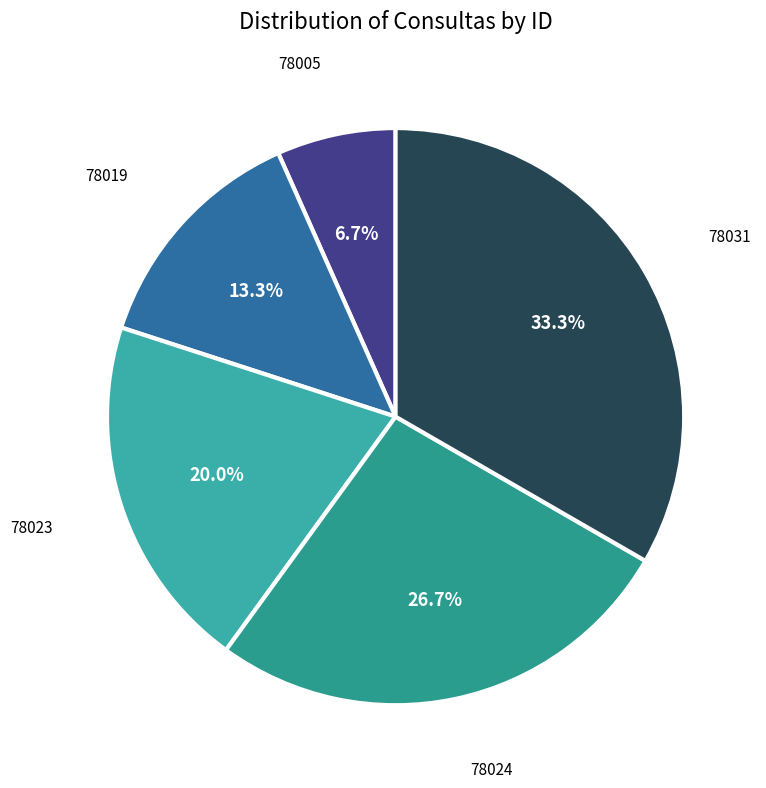

Combined, do 78031 and 78023 account for over 50%?

Yes